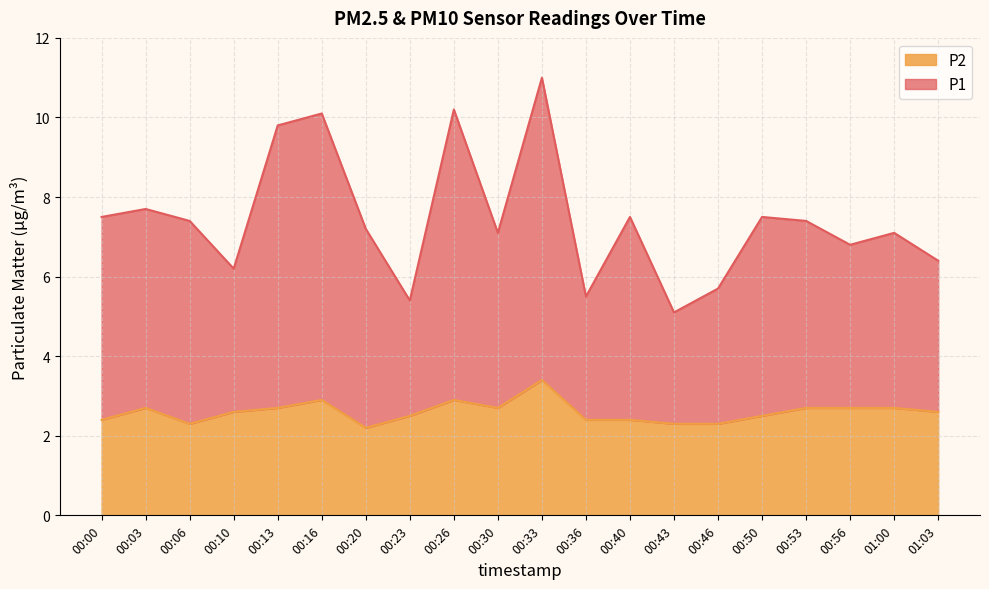

Count the number of categories in the chart.

20